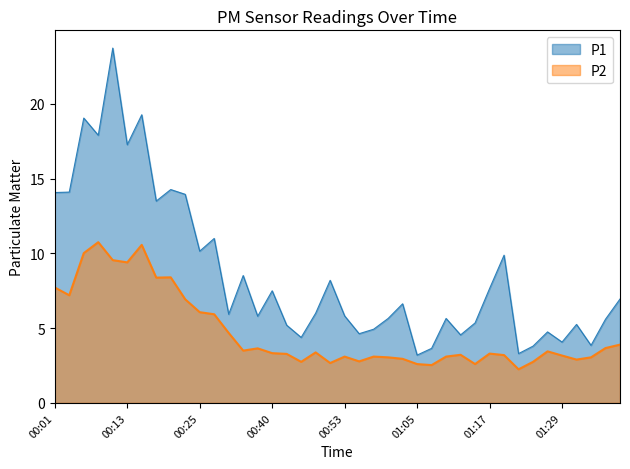

What is the value of the P2 point at the 18th from the left?

2.8